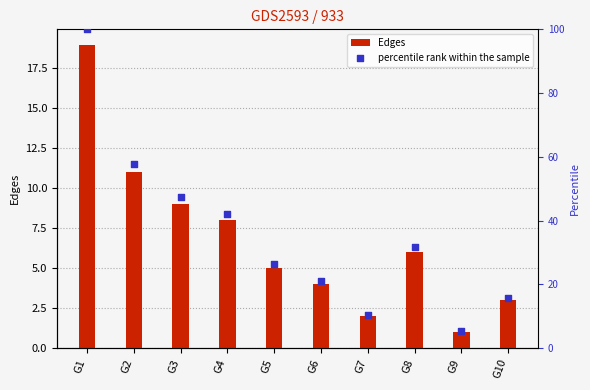

Which series contains the highest Y value?

percentile rank within the sample